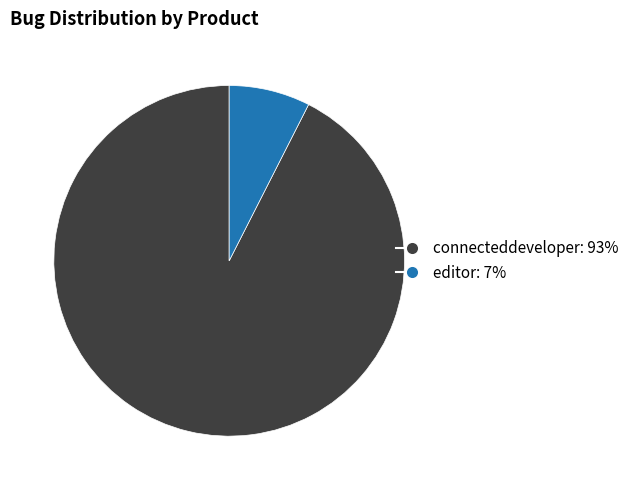

Is it true that editor is 7% of the pie?

True